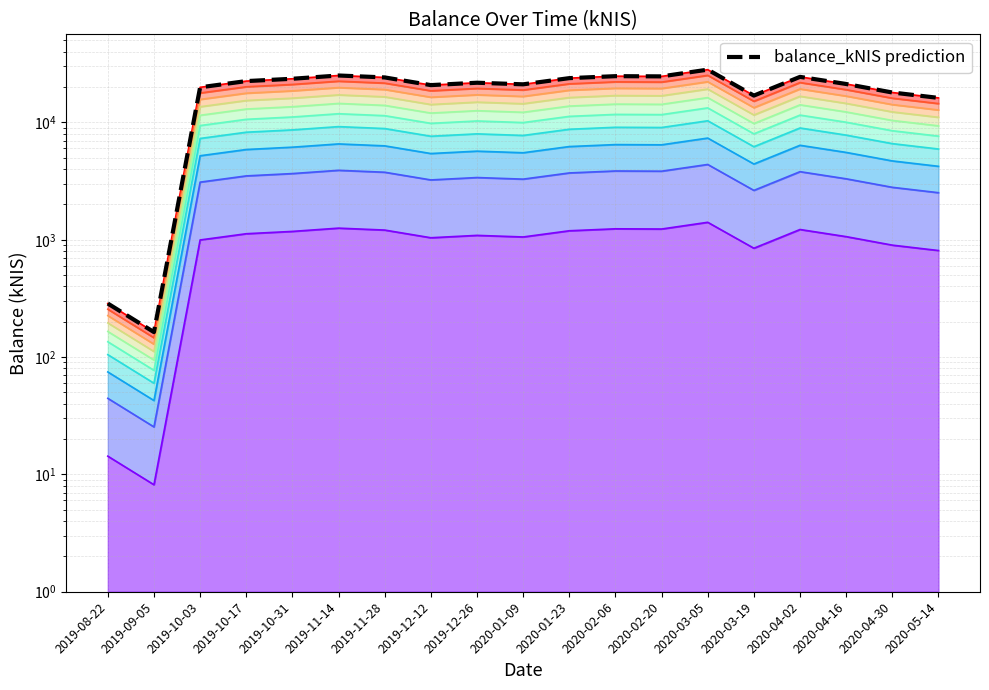

What position from the left is 2020-02-20?

13